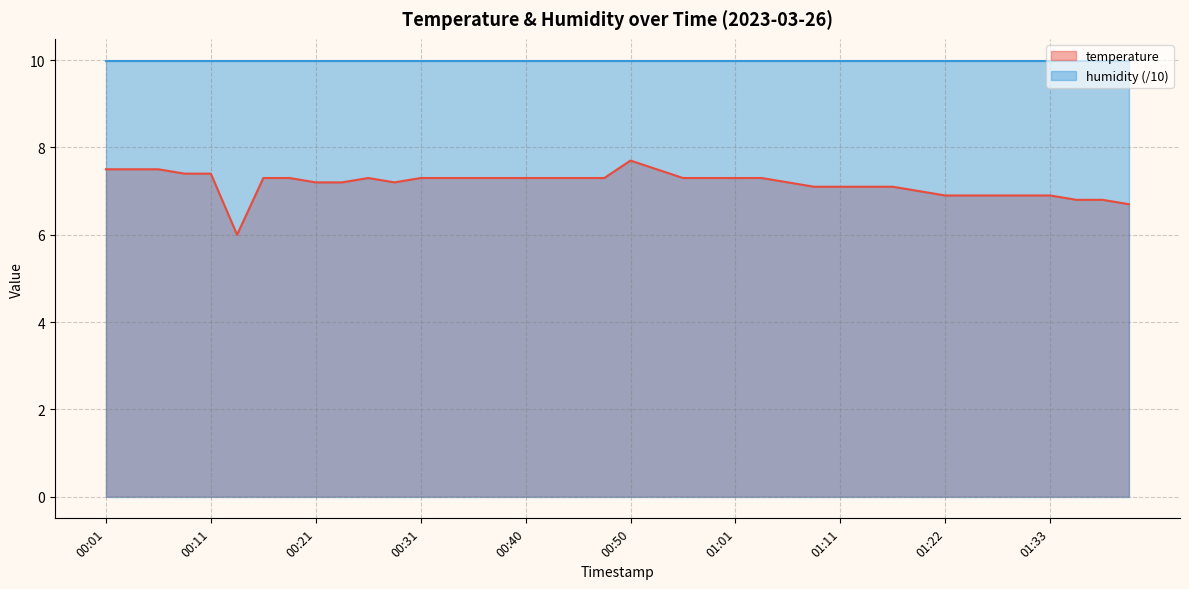

Where is the data nearest to the value 6?

00:13